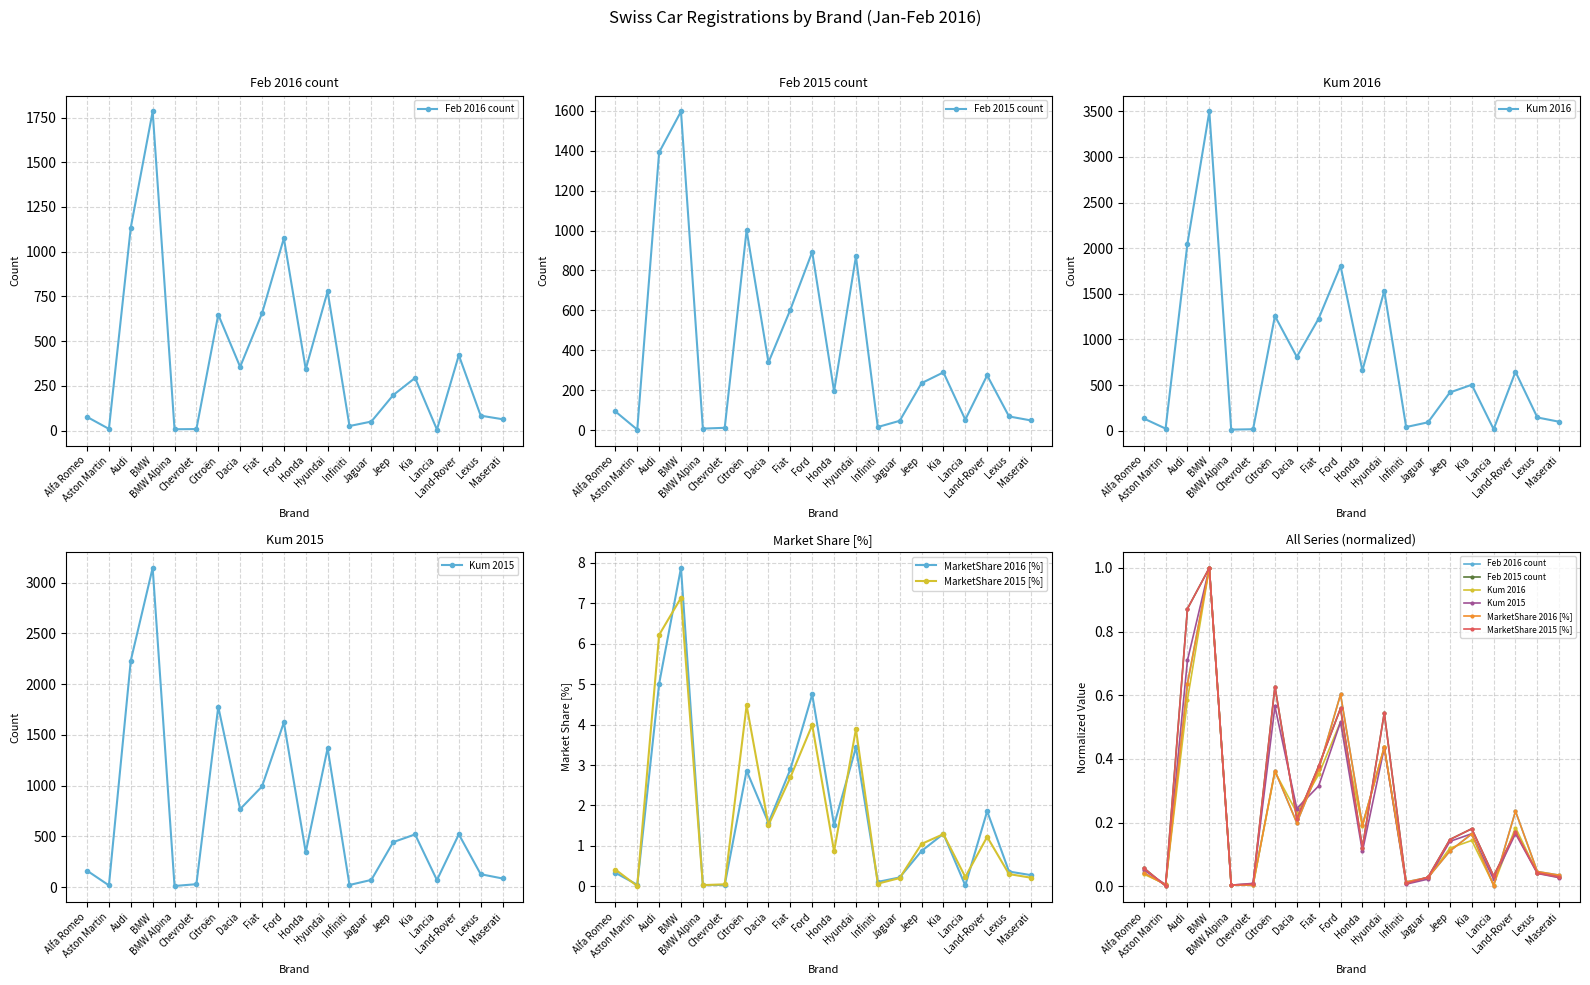

What value does the MarketShare 2016 [%] series have at Audi?

0.6